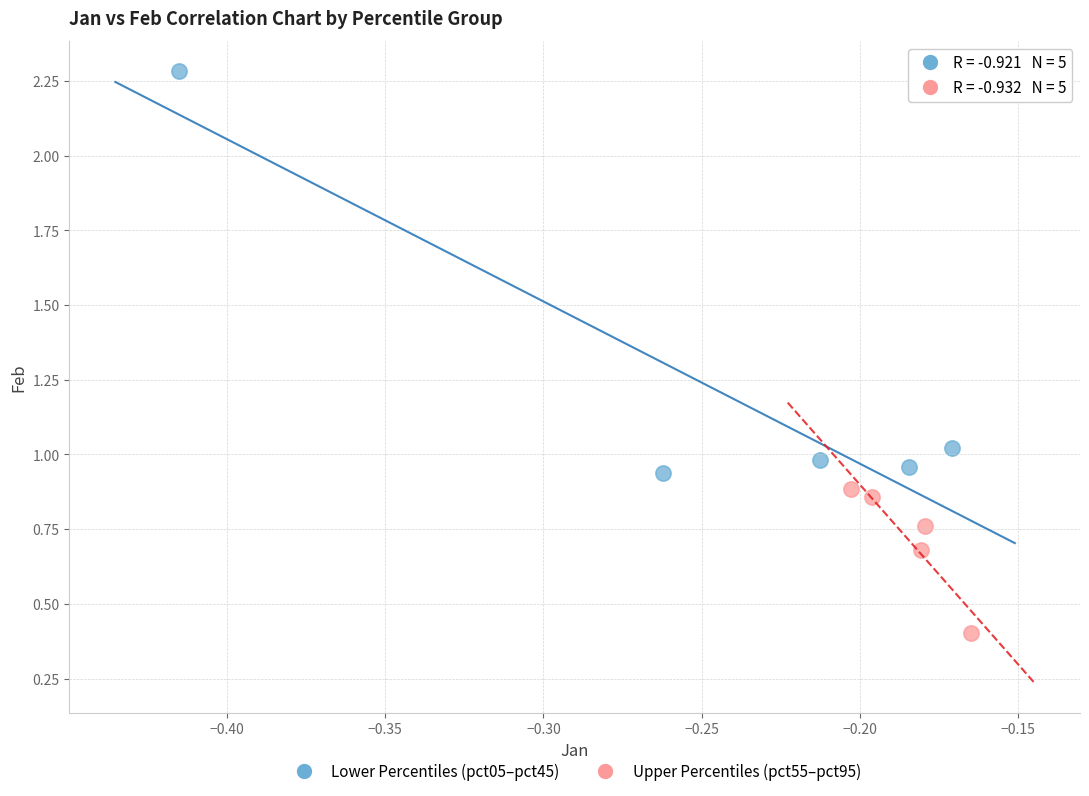

Which series contains the lowest Y value?

Upper Percentiles (pct55–pct95)